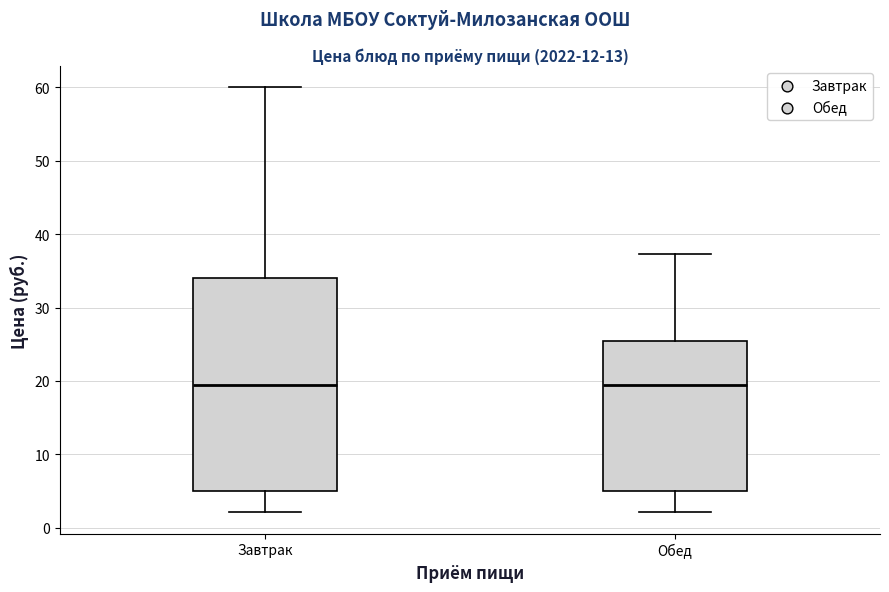

Where does the lower whisker of the box for Завтрак end on the y-axis? The values are not printed on the chart, so give them approximately, as read against the axis.

2